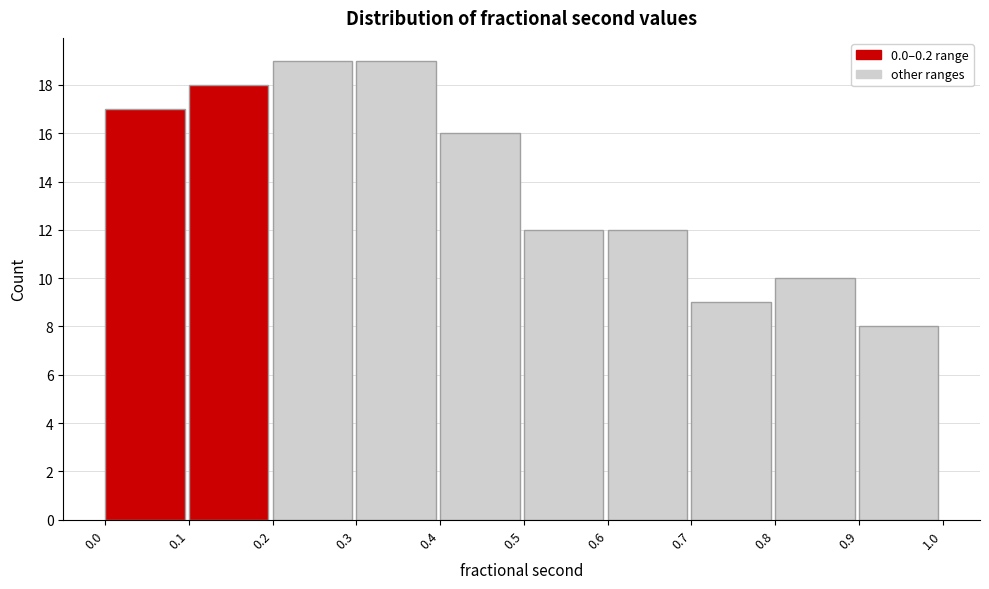

Reading left to right, list every bar in this chart as the range it spans on the x-axis followed by its height. The values are not printed on the chart, so give them approximately, as read against the axis.

0.0 to 0.1: 17
0.1 to 0.2: 18
0.2 to 0.3: 19
0.3 to 0.4: 19
0.4 to 0.5: 16
0.5 to 0.6: 12
0.6 to 0.7: 12
0.7 to 0.8: 9
0.8 to 0.9: 10
0.9 to 1.0: 8